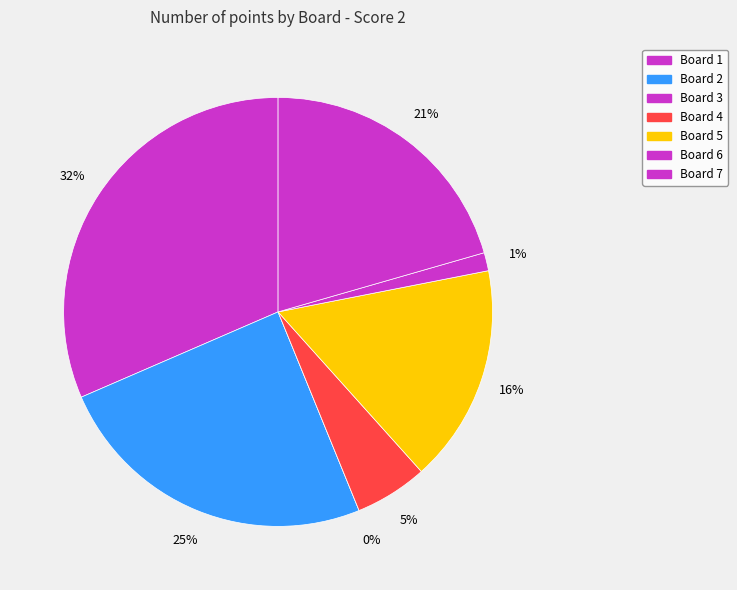

Which category has the smallest portion of the pie?

Board 3